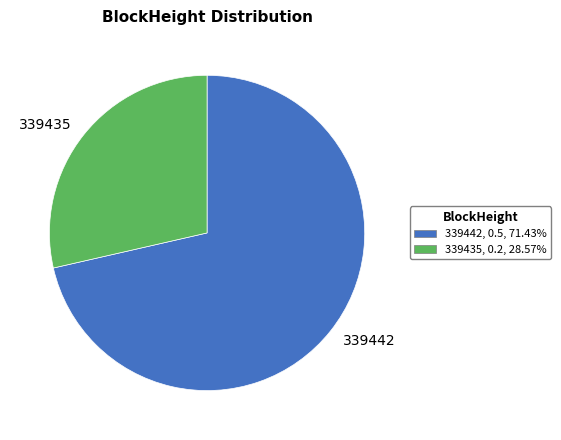

Approximately how many times larger is the value at 339435 compared to 339442?

0.4